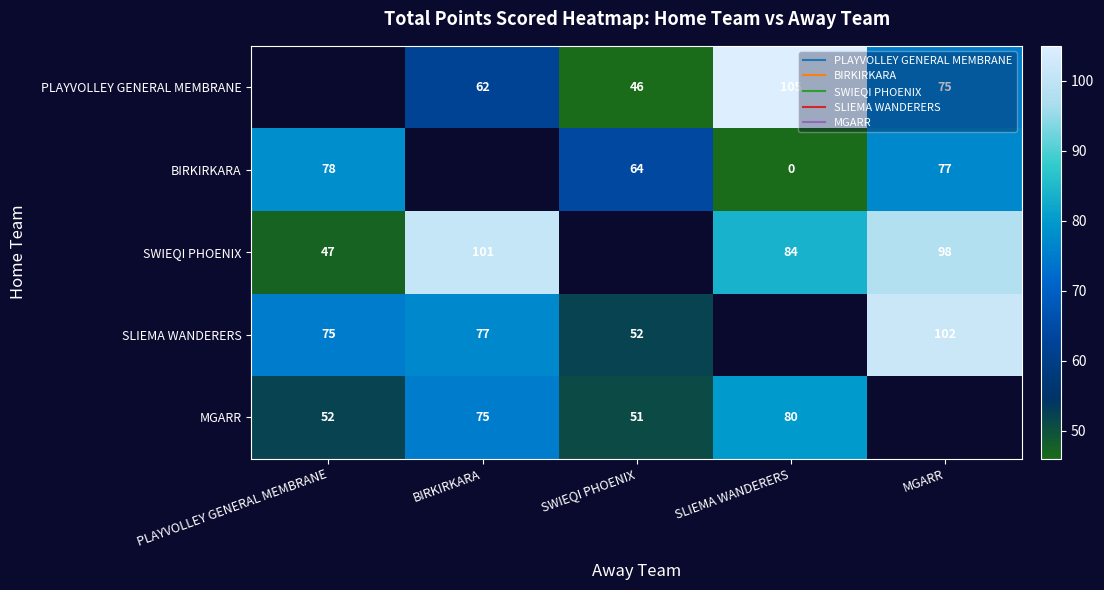

What is the difference between the maximum and minimum values in the BIRKIRKARA series?

78.0